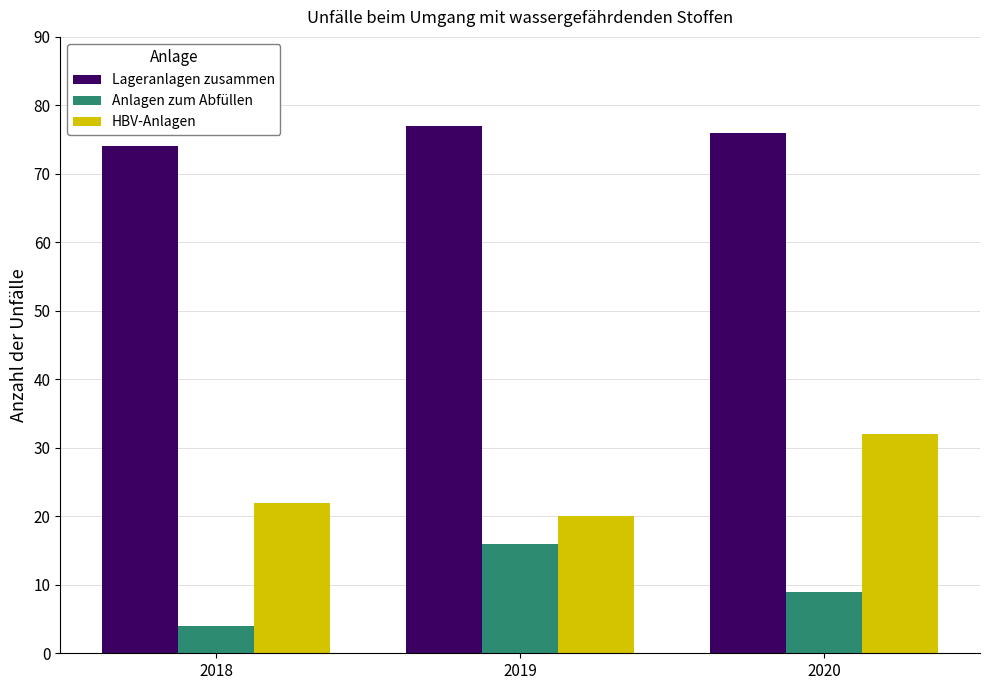

List the series in order of their peak value, highest first.

Lageranlagen zusammen, HBV-Anlagen, Anlagen zum Abfüllen